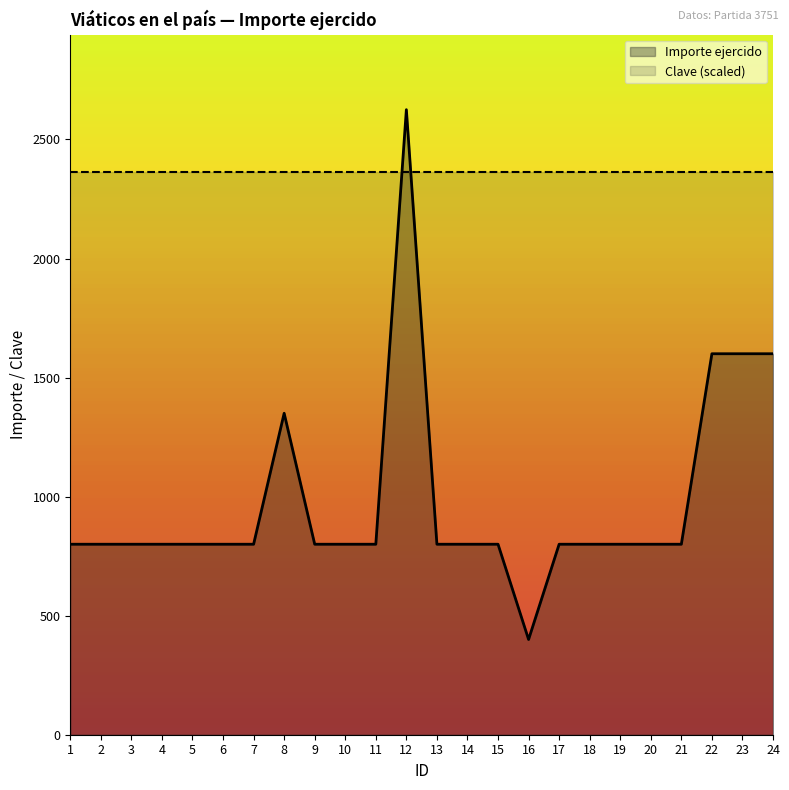

What is the value of the 14th point from the left?

800